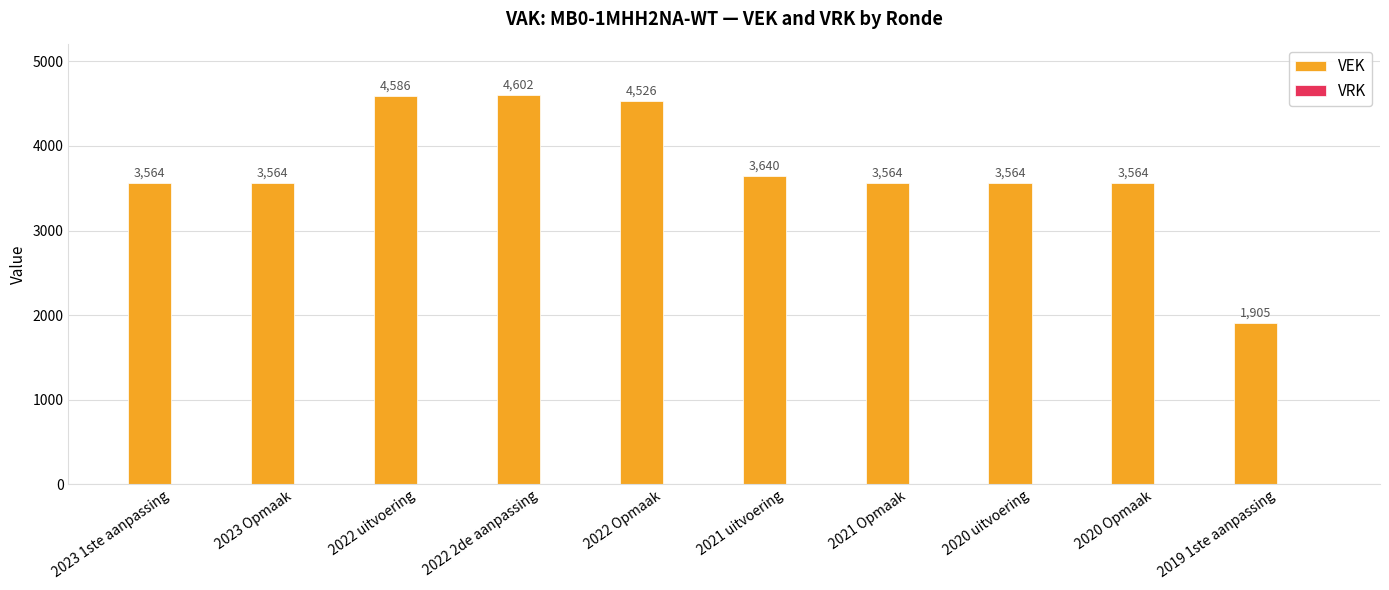

The chart shows a value of 6084 at 2023 1ste aanpassing. True or false?

False